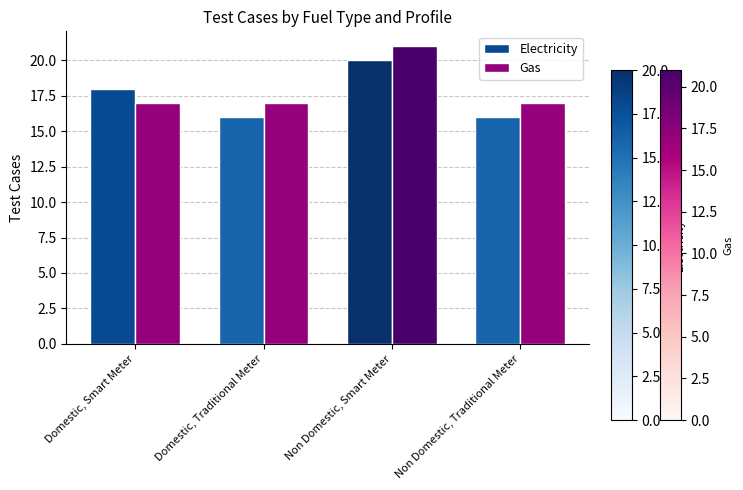

List the series in order of their peak value, lowest first.

Electricity, Gas